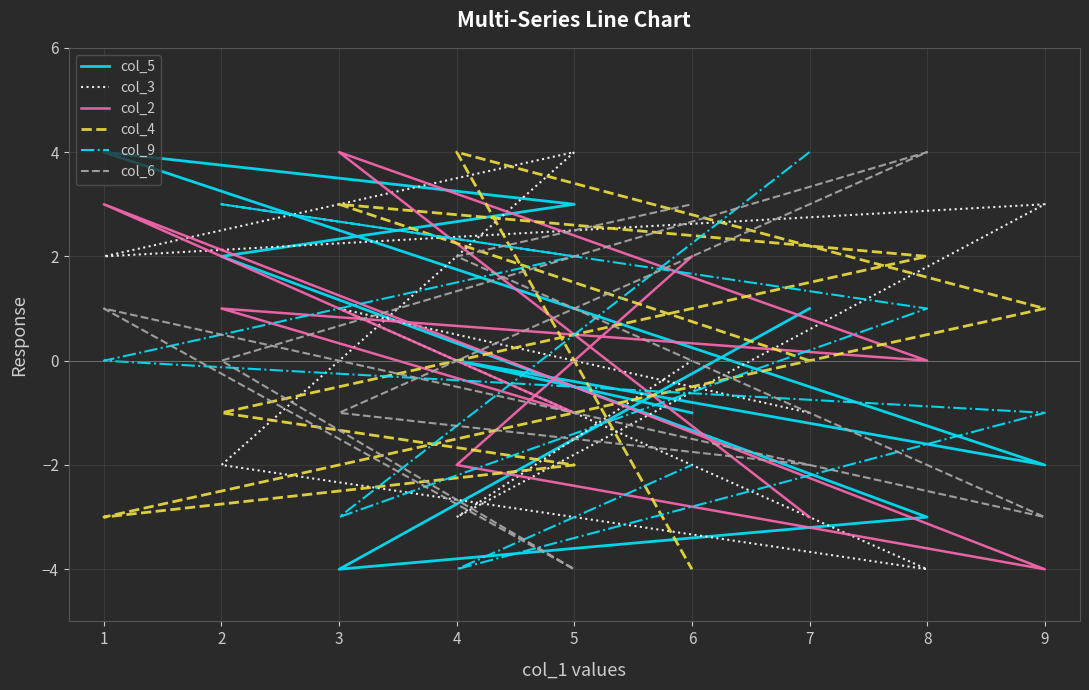

How many interior local valleys does the col_6 series have?

2